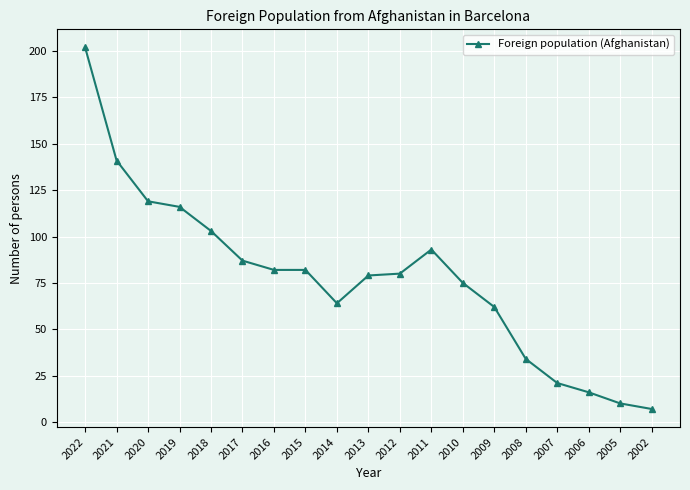

The value at 2015 is 82. True or false?

True